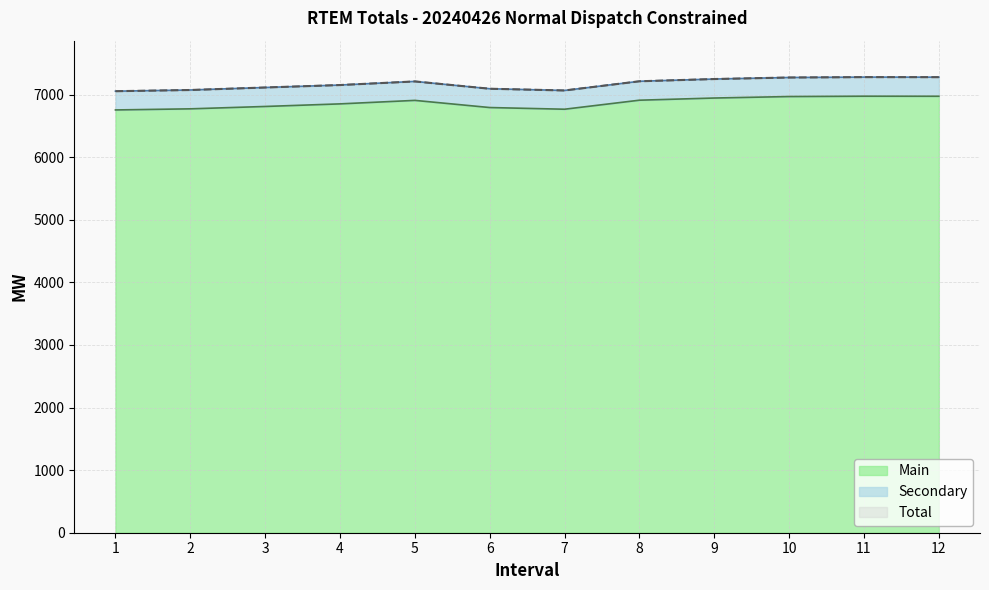

How many lines are shown in the chart?

2